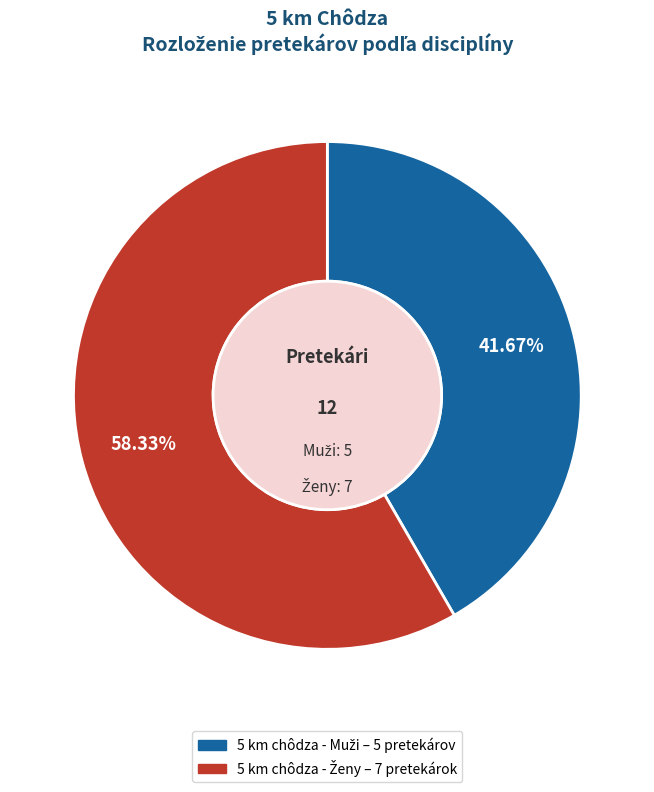

How many slices are in this pie chart?

2